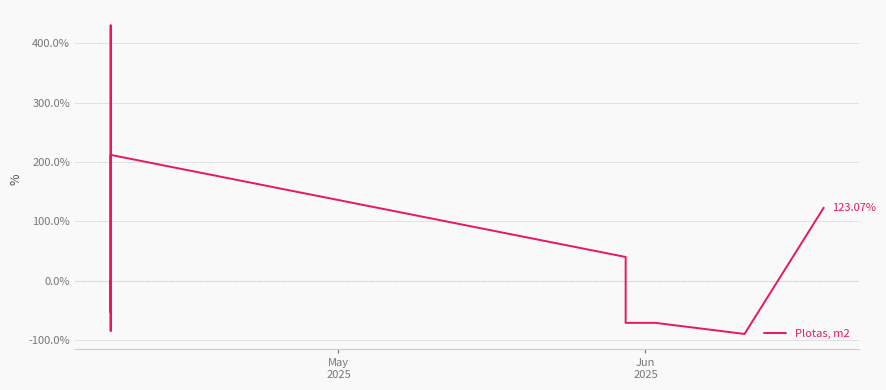

How many interior local valleys (lower than both neighbors) does the data have?

3